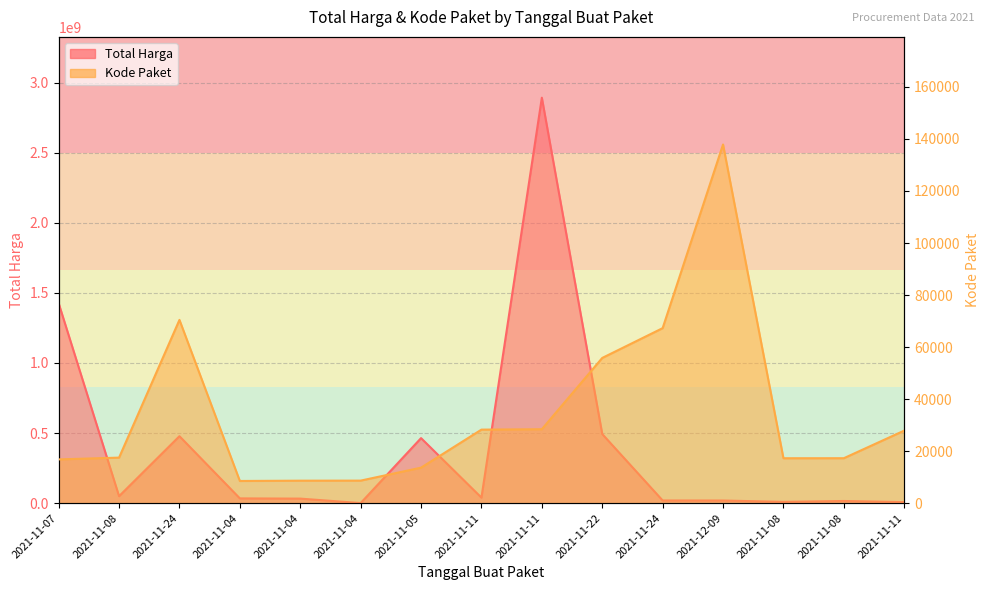

How many values in the Total Harga series exceed 34000000?

7